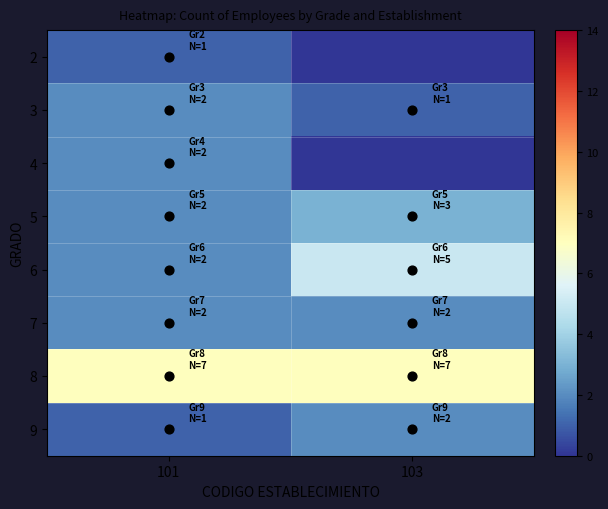

Reading left to right, list all the values displayed in this chart.

2: 101=1	103=0
3: 101=2	103=1
4: 101=2	103=0
5: 101=2	103=3
6: 101=2	103=5
7: 101=2	103=2
8: 101=7	103=7
9: 101=1	103=2